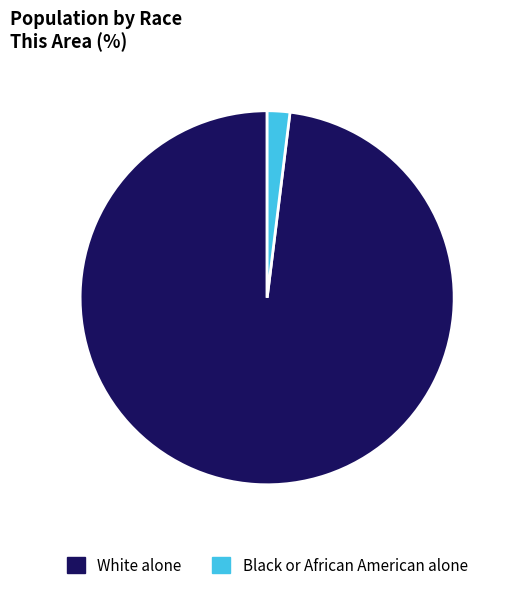

Is there a majority slice in this chart?

Yes